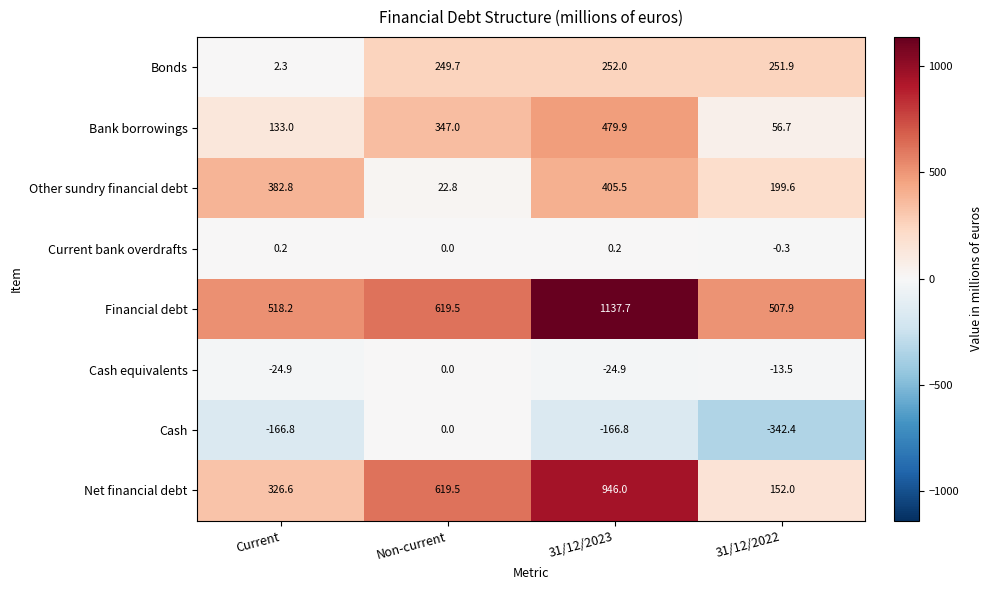

At which label is Other sundry financial debt closest to 214?

31/12/2022